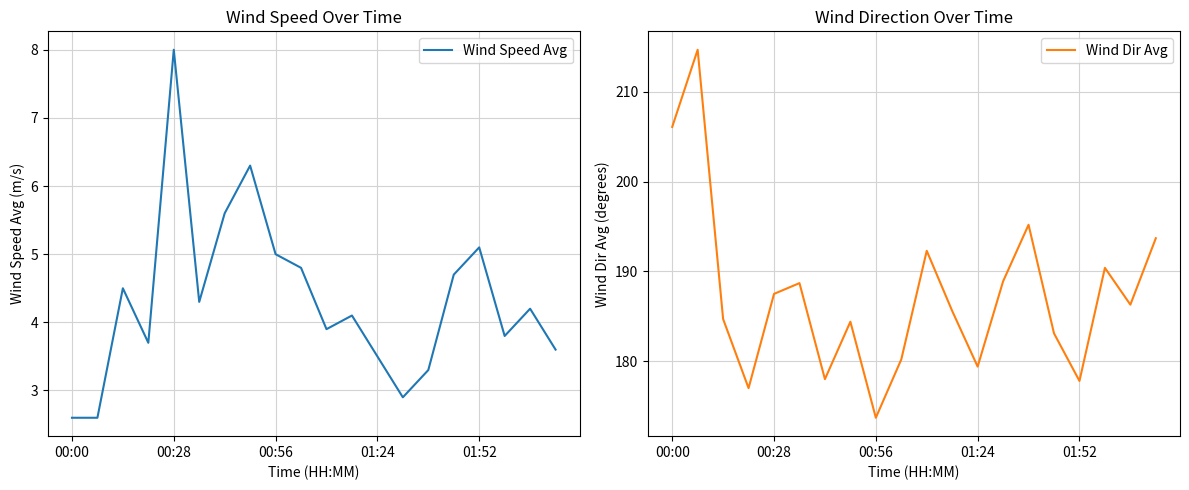

At which label does Wind Speed Avg reach its peak?

00:28